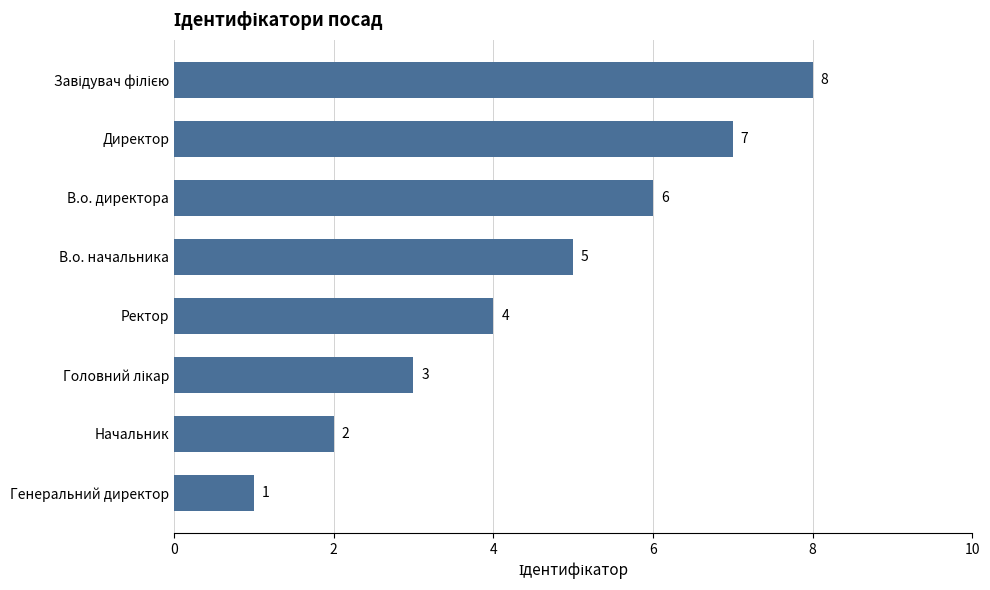

What is the difference between the second highest and minimum values?

6